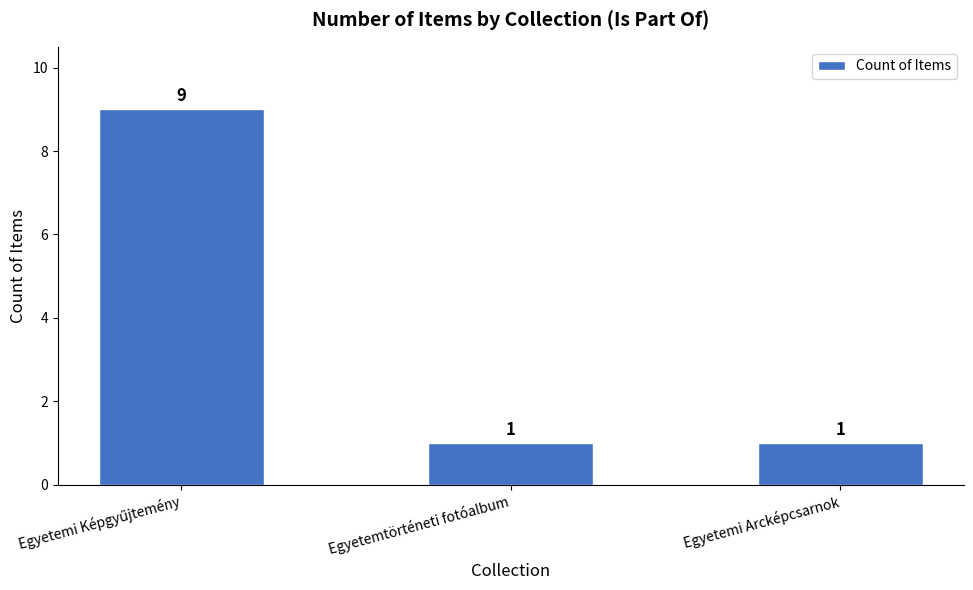

Reading left to right, list all the values displayed in this chart.

9	1	1